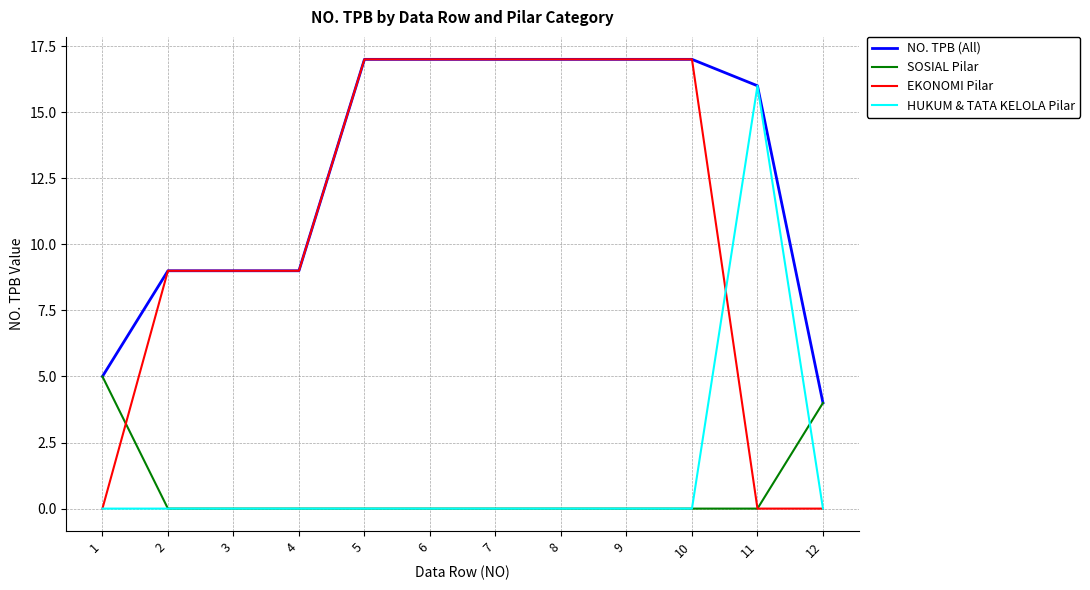

What is the maximum value shown in the chart?

17